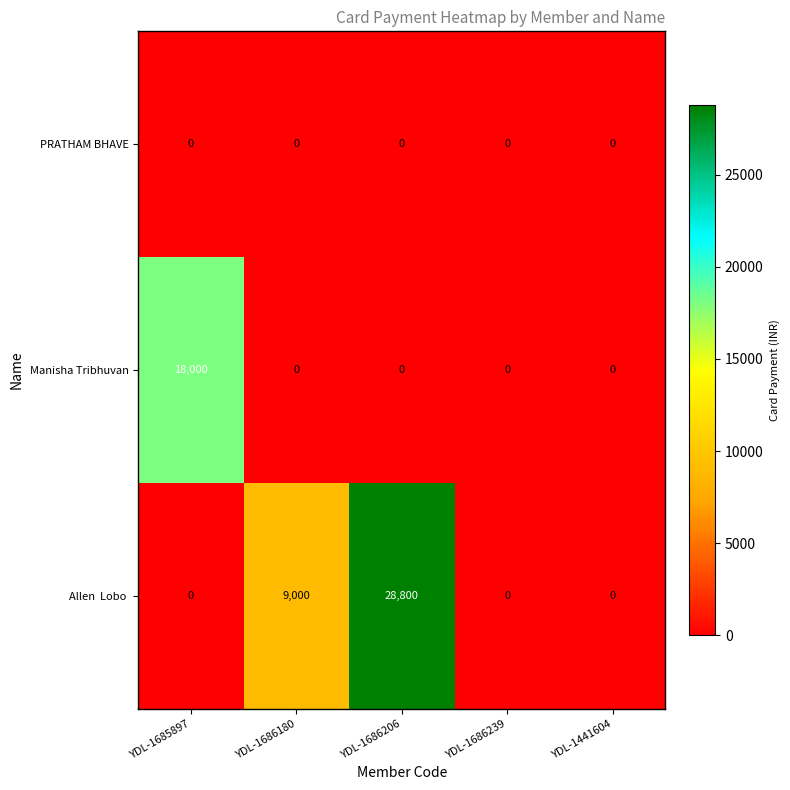

What is the total value across all series at YDL-1685897?

18000